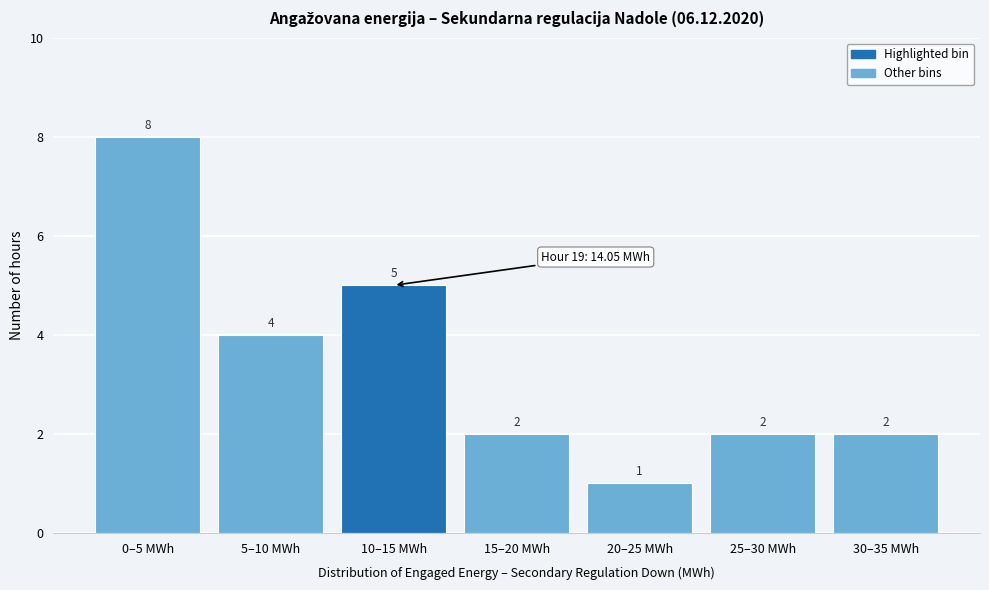

Reading left to right, extract all data points from this chart.

0–5 MWh=8	5–10 MWh=4	10–15 MWh=5	15–20 MWh=2	20–25 MWh=1	25–30 MWh=2	30–35 MWh=2